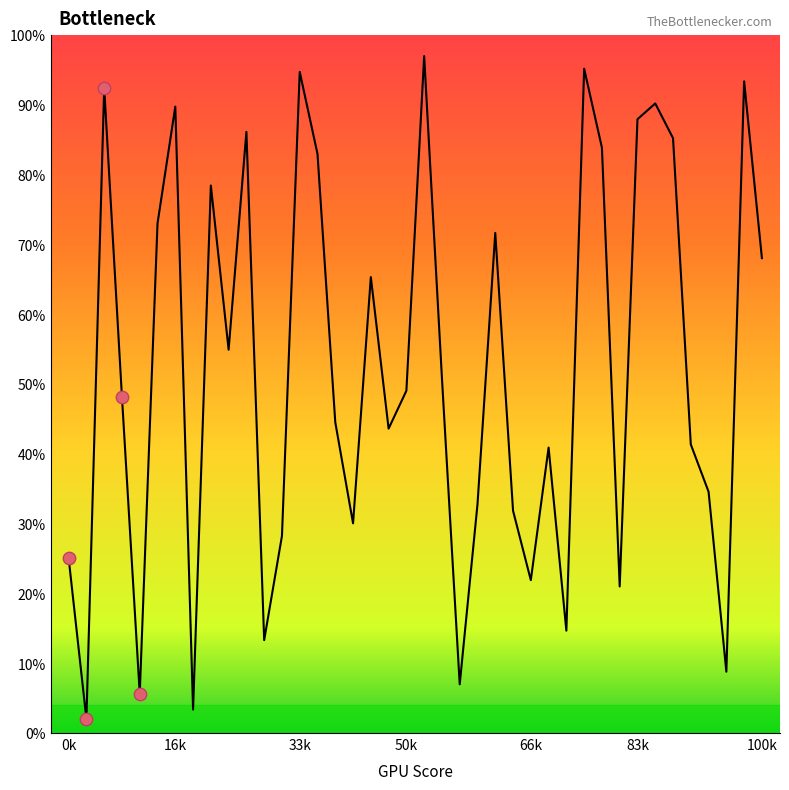

What is the difference between the maximum and minimum values?

95.0